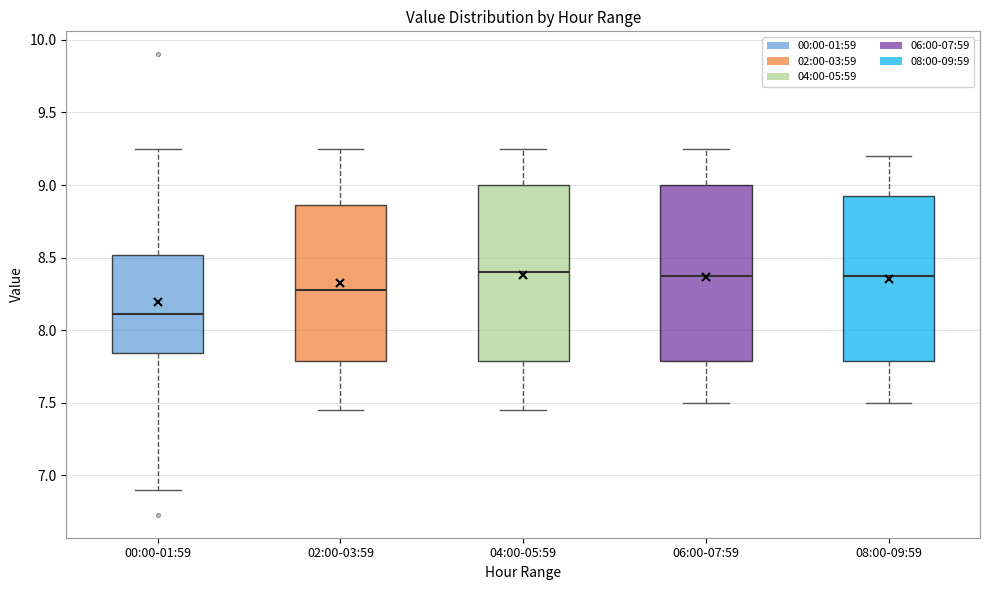

Reading left to right, read every box against the y-axis: the position of its median line, the range the box covers, and the ends of its whiskers. The values are not printed on the chart, so give them approximately, as read against the axis.

00:00-01:59: median 8.10, box 7.85 to 8.50, whiskers 6.90 to 9.25
02:00-03:59: median 8.30, box 7.80 to 8.85, whiskers 7.45 to 9.25
04:00-05:59: median 8.40, box 7.80 to 9.00, whiskers 7.45 to 9.25
06:00-07:59: median 8.40, box 7.80 to 9.00, whiskers 7.50 to 9.25
08:00-09:59: median 8.40, box 7.80 to 8.95, whiskers 7.50 to 9.20